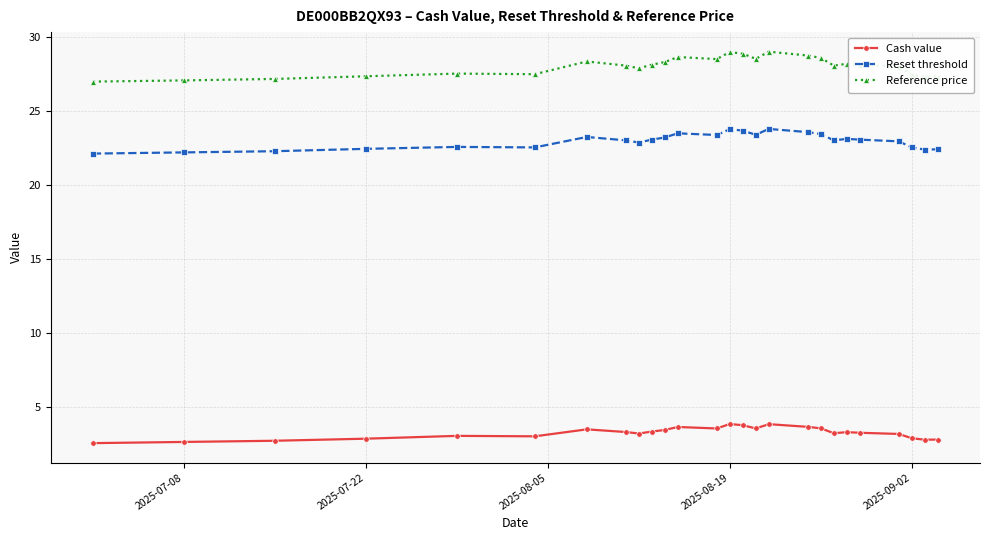

True or false: Cash value has more than 2 points higher than both neighbors.

True